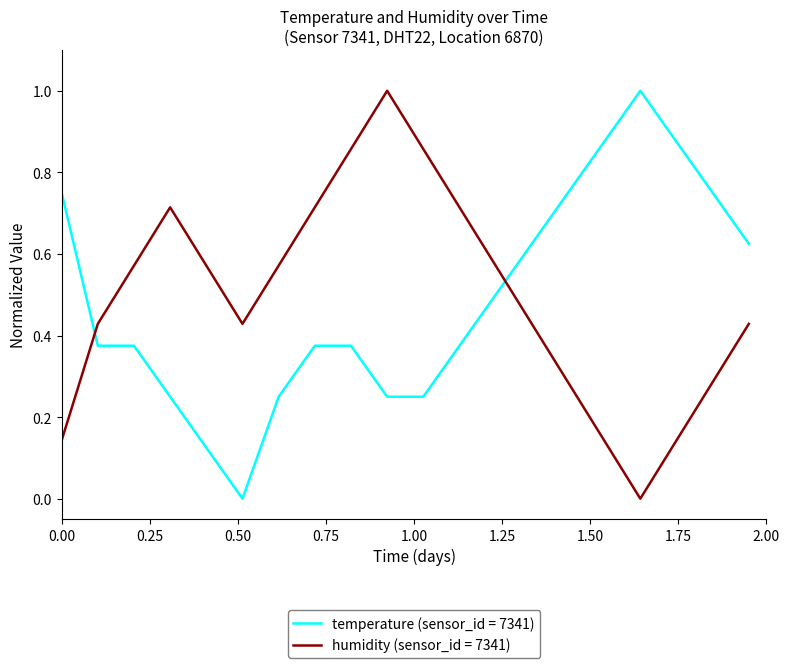

True or false: temperature (sensor_id = 7341) and humidity (sensor_id = 7341) intersect in this chart.

True